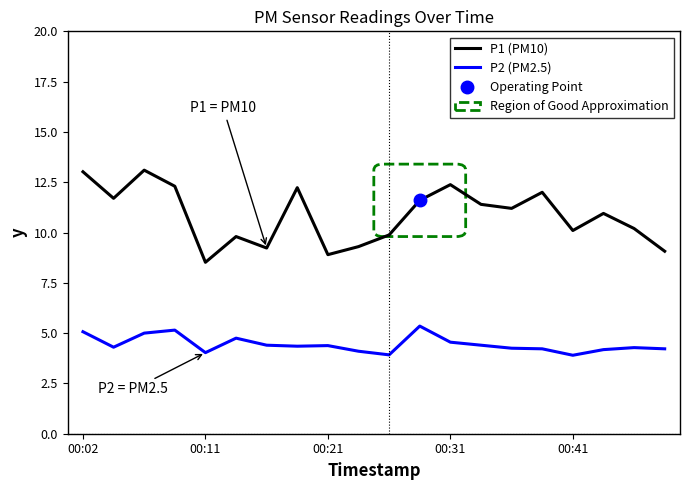

How many lines are shown in the chart?

2